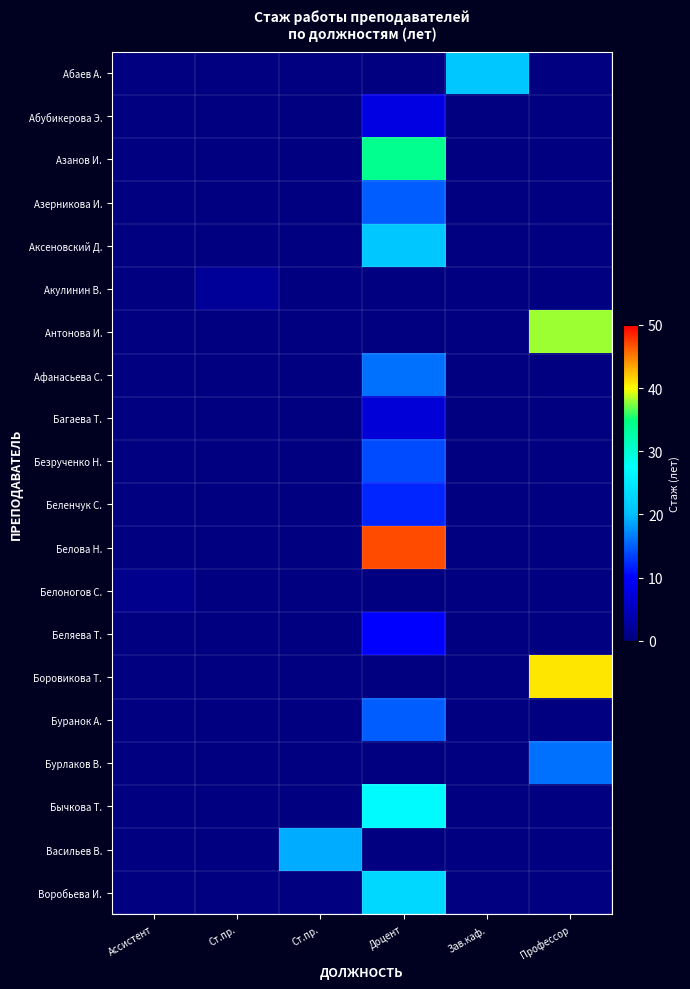

Reading left to right, transcribe all the data shown in this chart.

Абаев А.: Ассистент=0	Ст.пр.=0	Ст.пр.=0	Доцент=0	Зав.каф.=21	Профессор=0
Абубикерова Э.: Ассистент=0	Ст.пр.=0	Ст.пр.=0	Доцент=8	Зав.каф.=0	Профессор=0
Азанов И.: Ассистент=0	Ст.пр.=0	Ст.пр.=0	Доцент=34	Зав.каф.=0	Профессор=0
Азерникова И.: Ассистент=0	Ст.пр.=0	Ст.пр.=0	Доцент=15	Зав.каф.=0	Профессор=0
Аксеновский Д.: Ассистент=0	Ст.пр.=0	Ст.пр.=0	Доцент=21	Зав.каф.=0	Профессор=0
Акулинин В.: Ассистент=0	Ст.пр.=2	Ст.пр.=0	Доцент=0	Зав.каф.=0	Профессор=0
Антонова И.: Ассистент=0	Ст.пр.=0	Ст.пр.=0	Доцент=0	Зав.каф.=0	Профессор=38
Афанасьева С.: Ассистент=0	Ст.пр.=0	Ст.пр.=0	Доцент=16	Зав.каф.=0	Профессор=0
Багаева Т.: Ассистент=0	Ст.пр.=0	Ст.пр.=0	Доцент=7	Зав.каф.=0	Профессор=0
Безрученко Н.: Ассистент=0	Ст.пр.=0	Ст.пр.=0	Доцент=14	Зав.каф.=0	Профессор=0
Беленчук С.: Ассистент=0	Ст.пр.=0	Ст.пр.=0	Доцент=12	Зав.каф.=0	Профессор=0
Белова Н.: Ассистент=0	Ст.пр.=0	Ст.пр.=0	Доцент=47	Зав.каф.=0	Профессор=0
Белоногов С.: Ассистент=1	Ст.пр.=0	Ст.пр.=0	Доцент=0	Зав.каф.=0	Профессор=0
Беляева Т.: Ассистент=0	Ст.пр.=0	Ст.пр.=0	Доцент=10	Зав.каф.=0	Профессор=0
Боровикова Т.: Ассистент=0	Ст.пр.=0	Ст.пр.=0	Доцент=0	Зав.каф.=0	Профессор=41
Буранок А.: Ассистент=0	Ст.пр.=0	Ст.пр.=0	Доцент=15	Зав.каф.=0	Профессор=0
Бурлаков В.: Ассистент=0	Ст.пр.=0	Ст.пр.=0	Доцент=0	Зав.каф.=0	Профессор=16
Бычкова Т.: Ассистент=0	Ст.пр.=0	Ст.пр.=0	Доцент=27	Зав.каф.=0	Профессор=0
Васильев В.: Ассистент=0	Ст.пр.=0	Ст.пр.=19	Доцент=0	Зав.каф.=0	Профессор=0
Воробьева И.: Ассистент=0	Ст.пр.=0	Ст.пр.=0	Доцент=23	Зав.каф.=0	Профессор=0